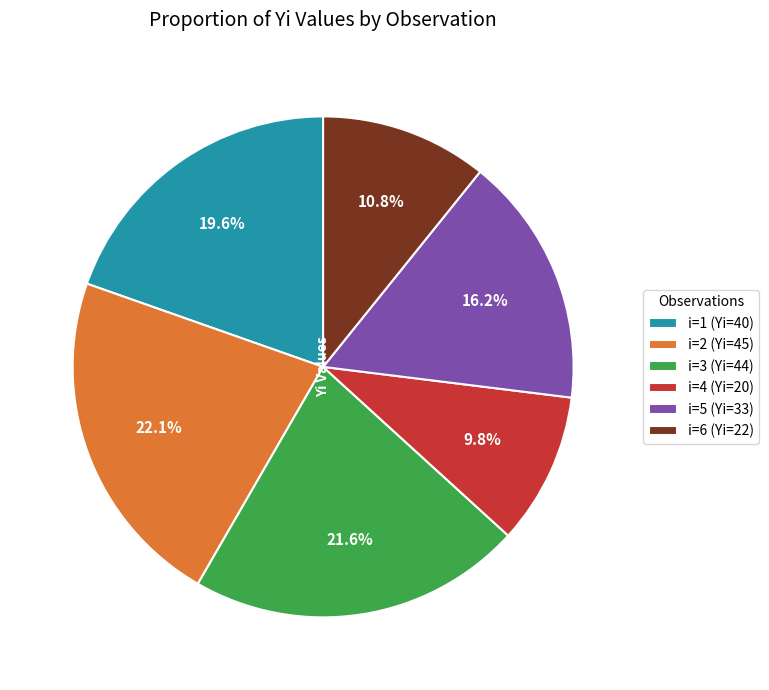

Count the number of slices in the pie.

6